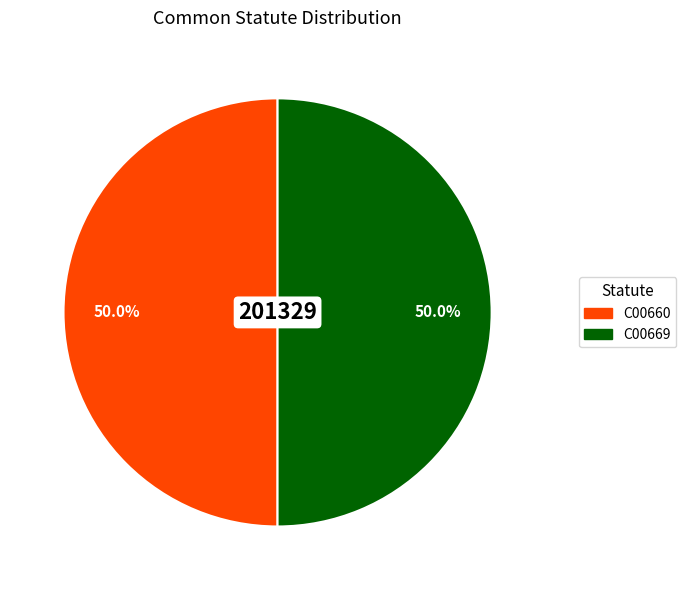

To the nearest percent, what is the combined percentage of C00660 and C00669?

100%